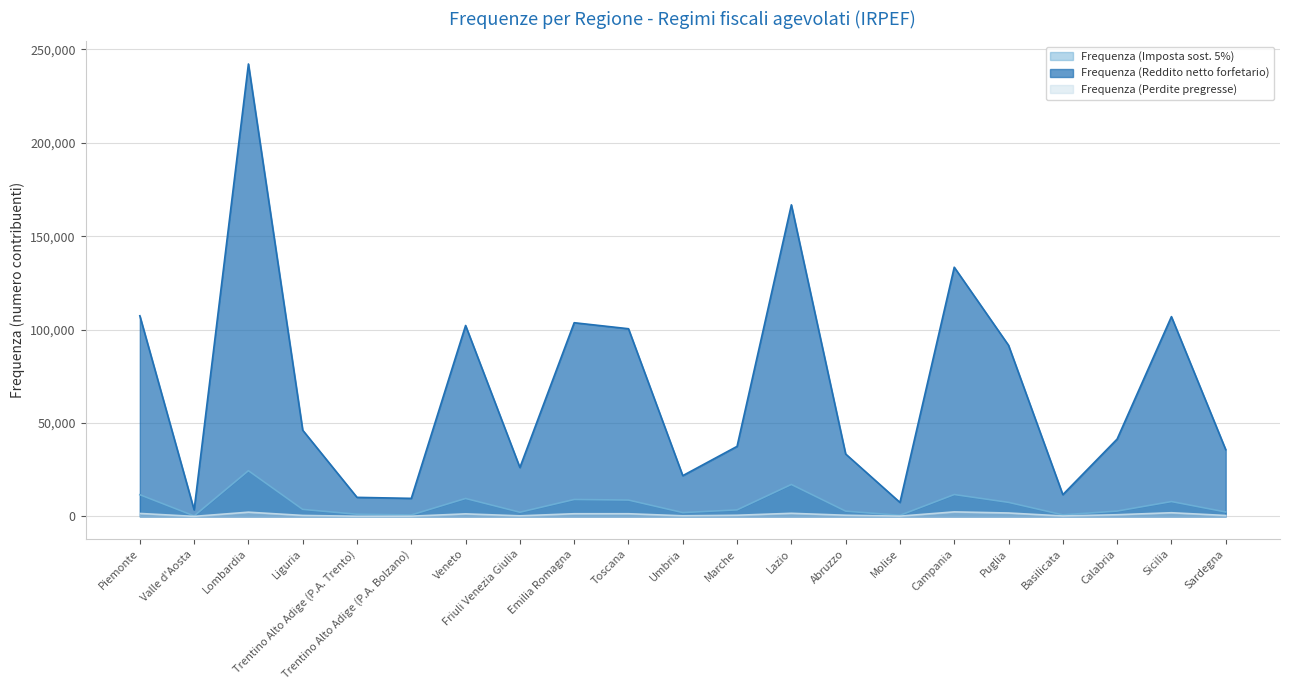

What is the smallest value displayed?

48